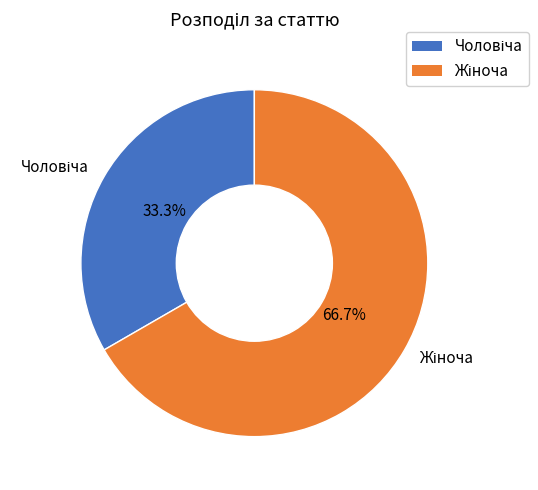

Is there any slice that represents more than half of the pie?

Yes